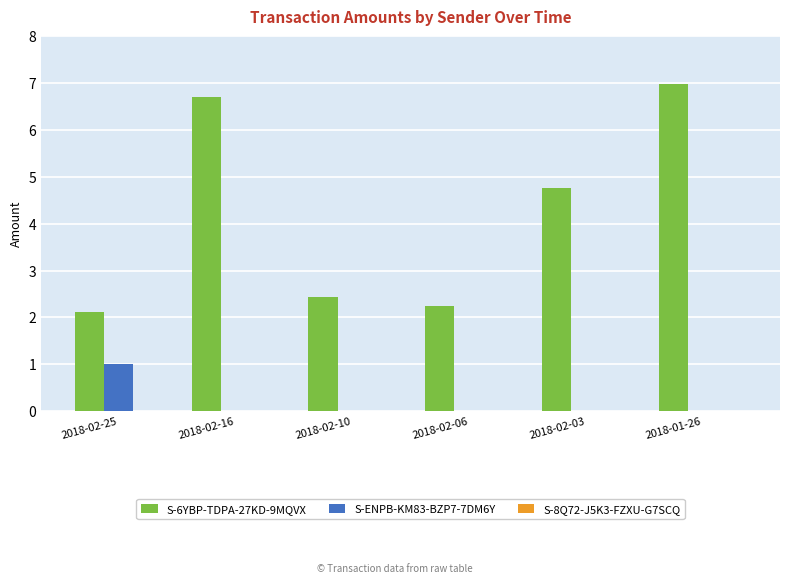

Between 2018-02-10 and 2018-02-03, which series saw the biggest shift?

S-6YBP-TDPA-27KD-9MQVX